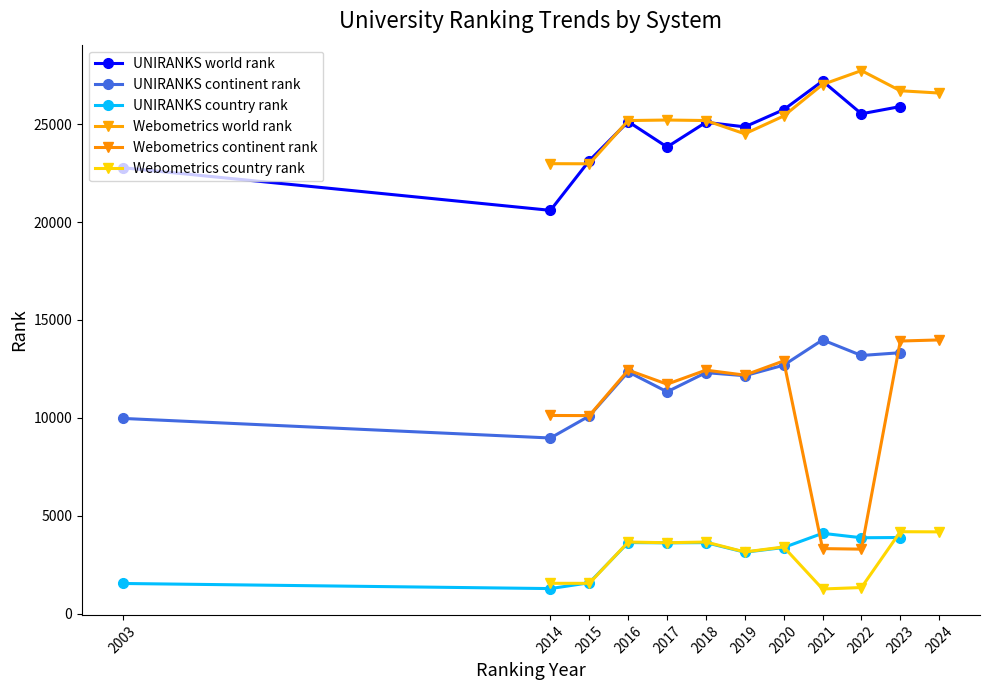

In UNIRANKS country rank, how many points are lower than both neighbors (excluding endpoints)?

4